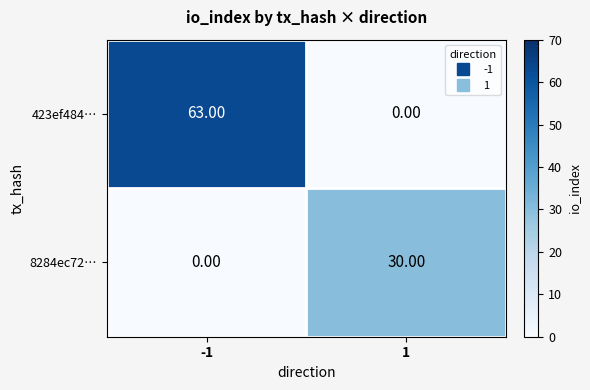

What is the average value of the 8284ec72… series?

15